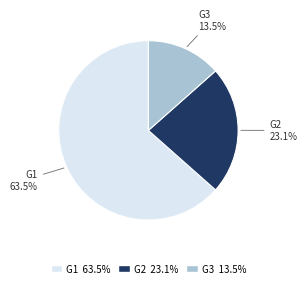

Rank the categories by value from lowest to highest.

G3, G2, G1